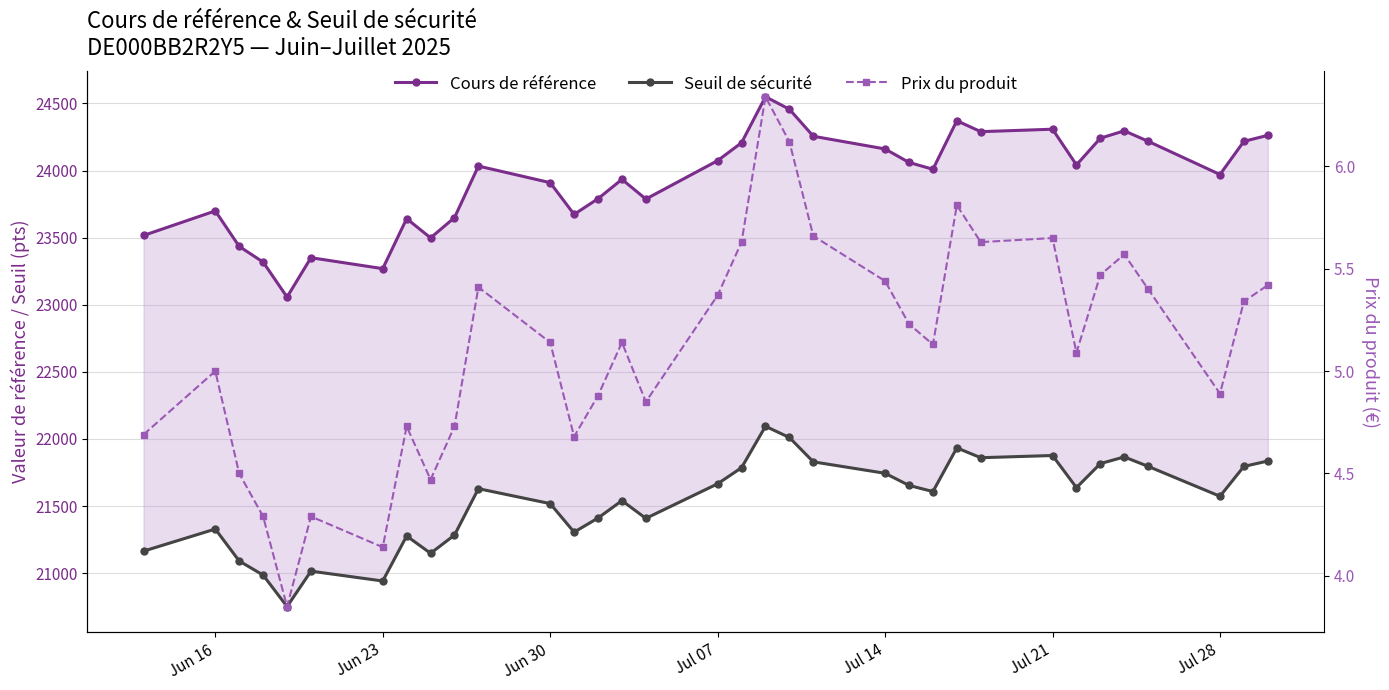

True or false: Cours de référence has a value of 9980.1 at 33.

False